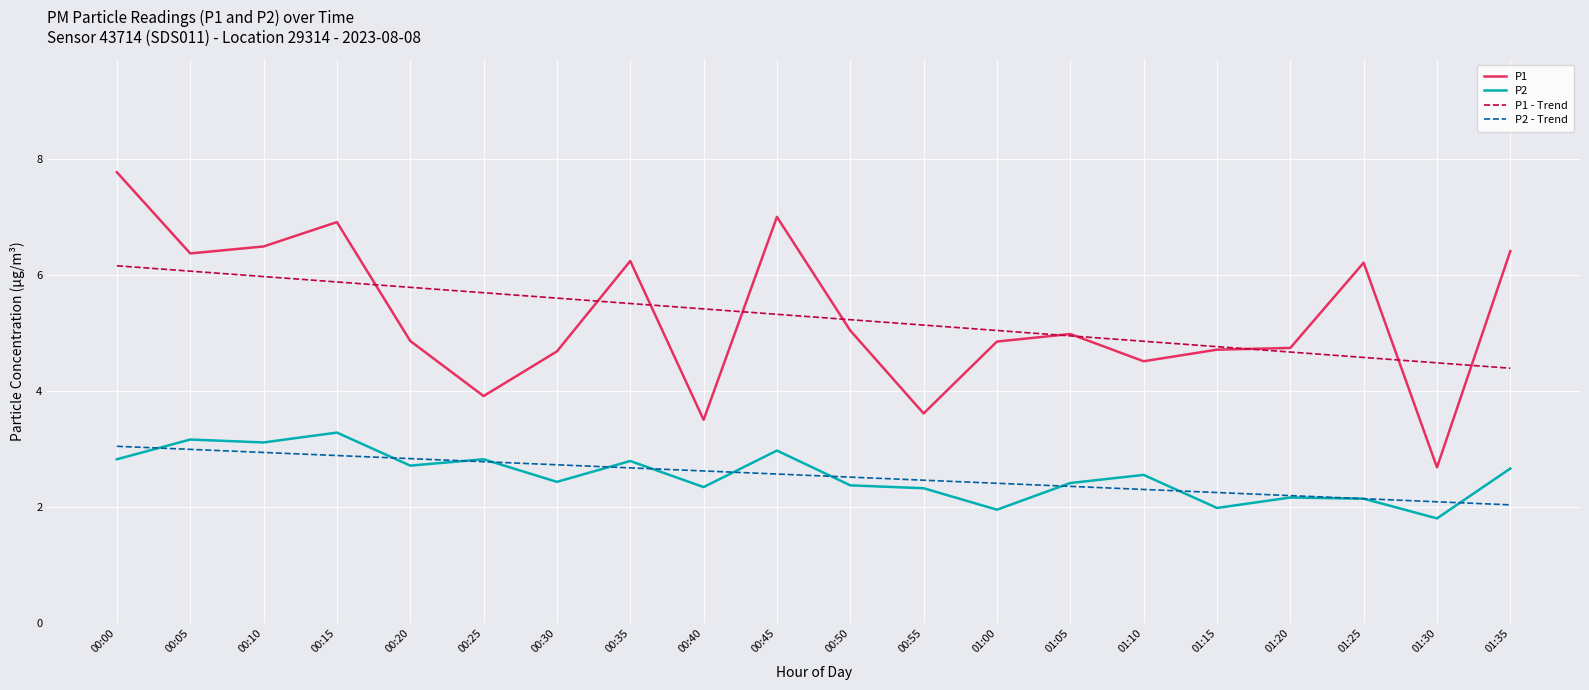

What position from the left is 01:10?

15